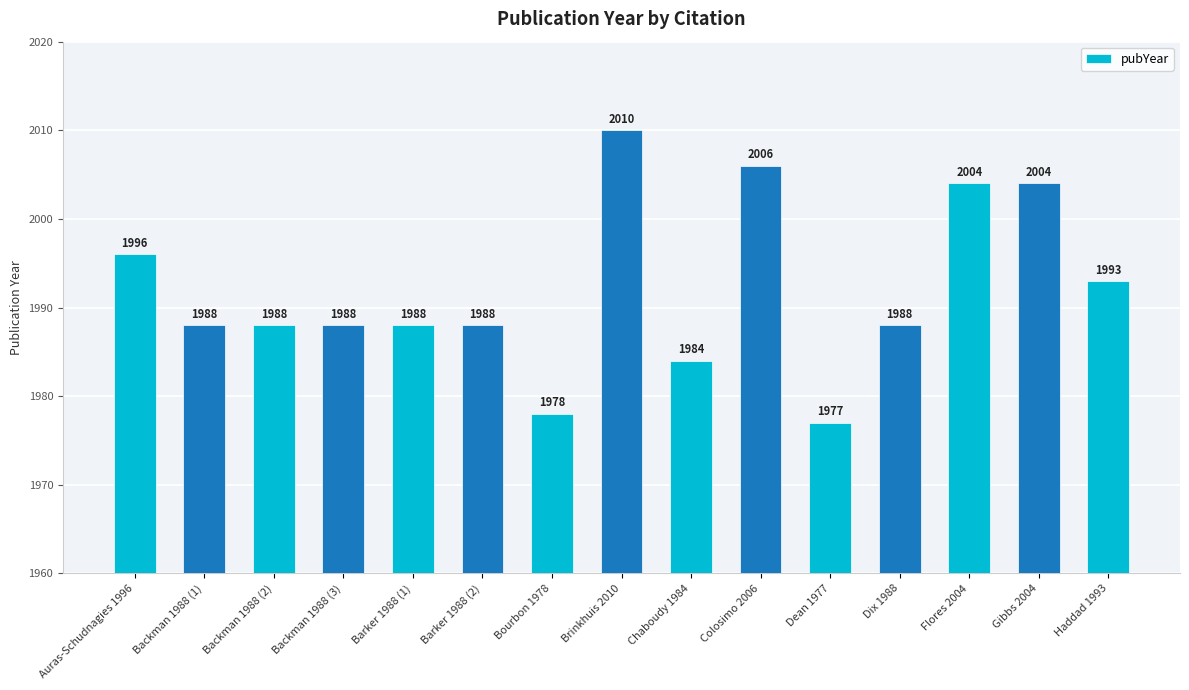

Read the value at Haddad 1993, to the nearest 10.

1990